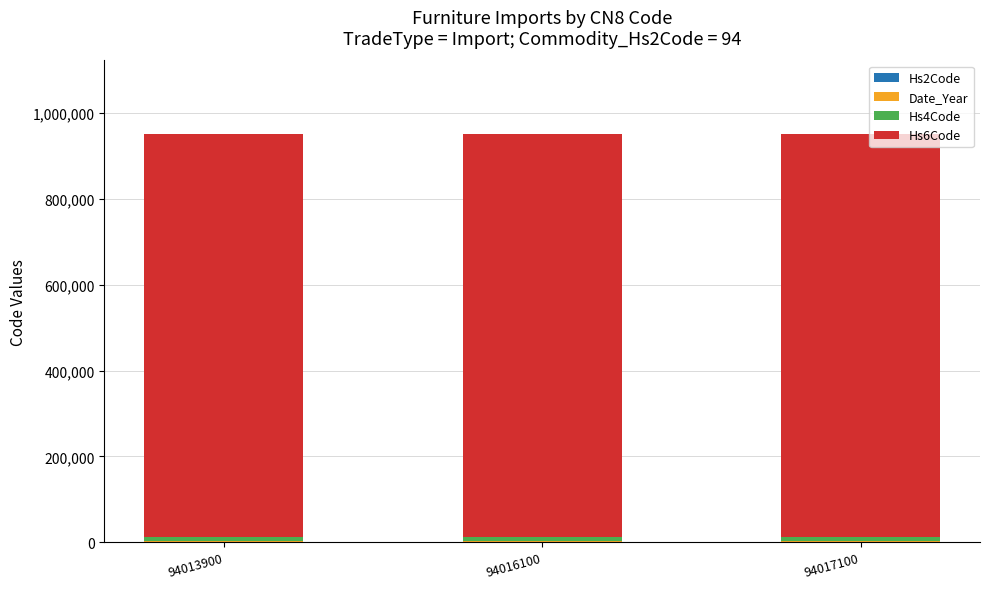

Are the bars horizontal?

No